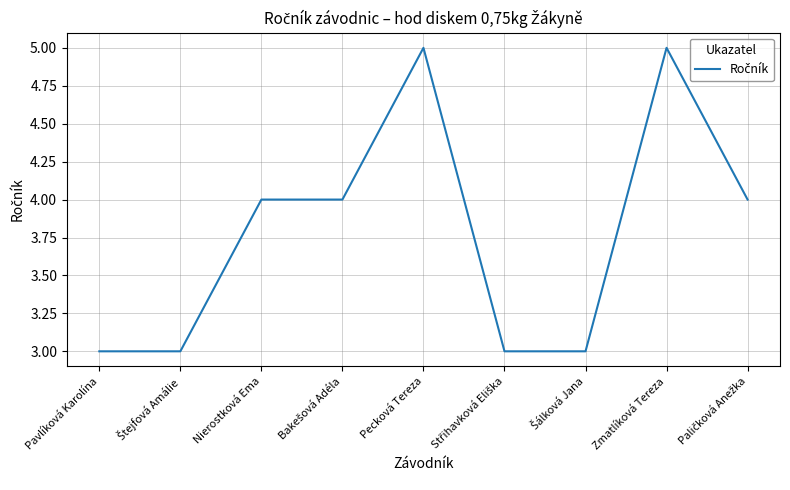

Between Nierostková Ema and Zmatlíková Tereza, which is larger?

Zmatlíková Tereza